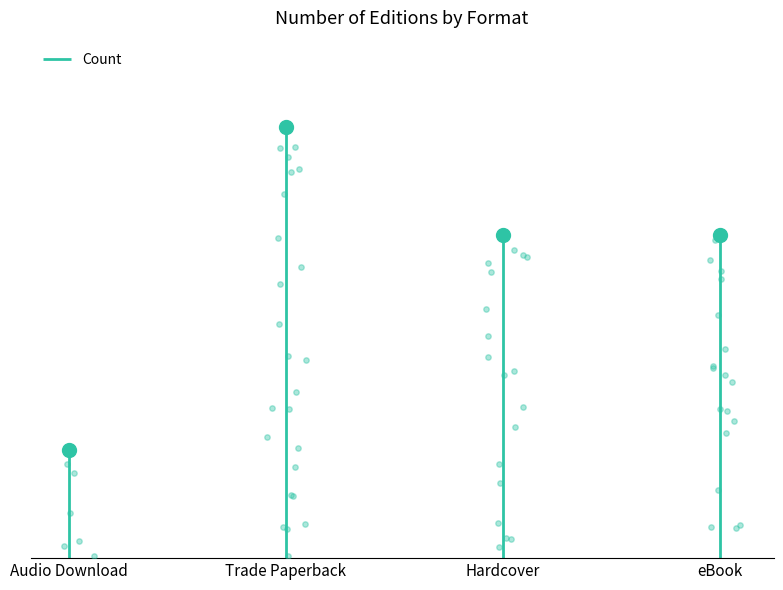

Which has a higher value, eBook or Hardcover?

eBook